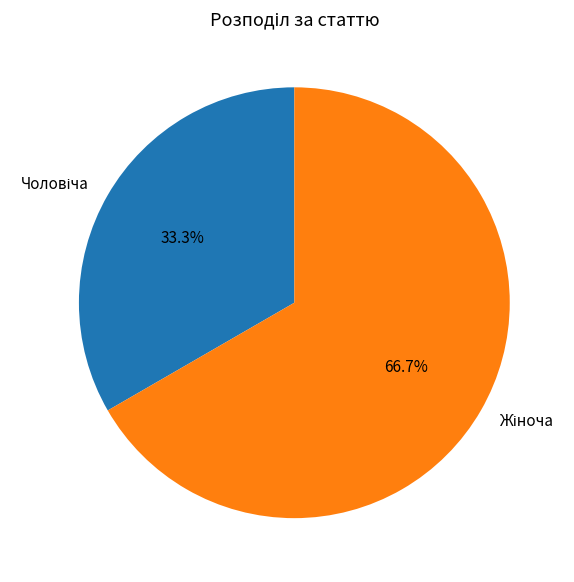

Is there a majority slice in this chart?

Yes